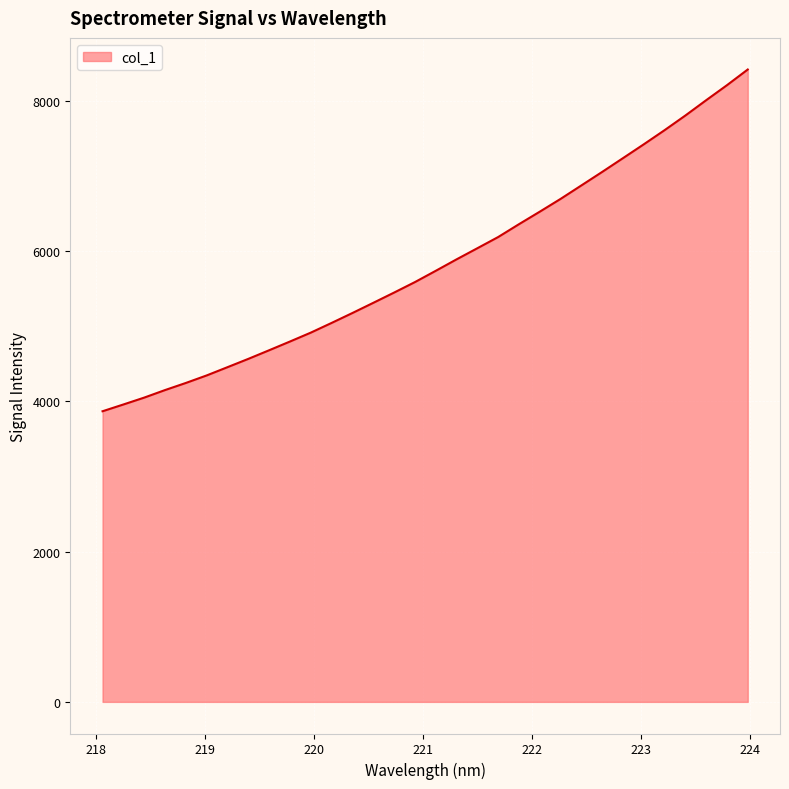

What is the maximum value shown in the chart?

8417.4